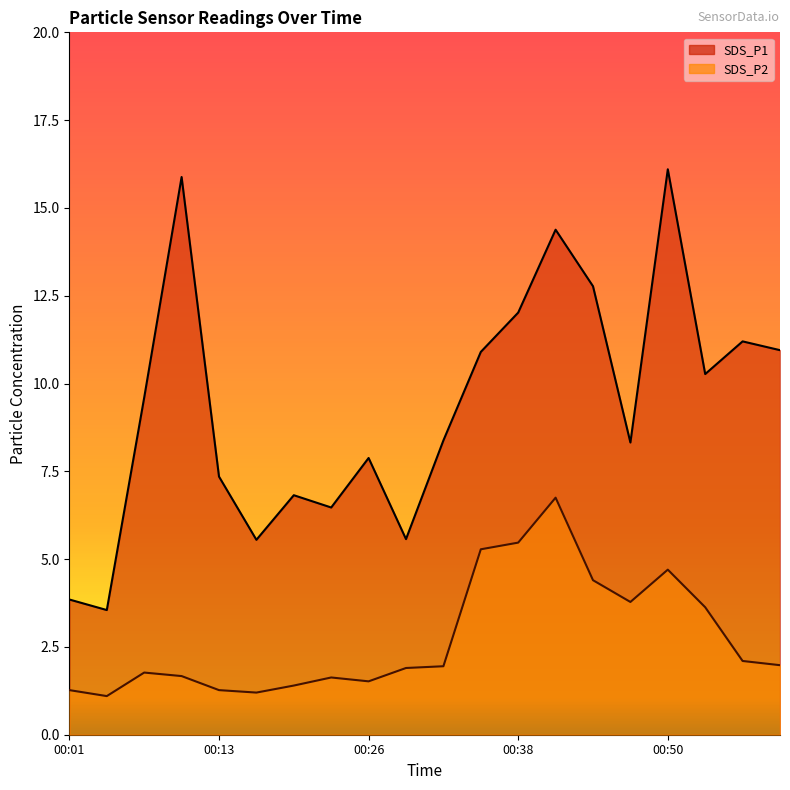

What is the highest value of the SDS_P1 series?

16.1